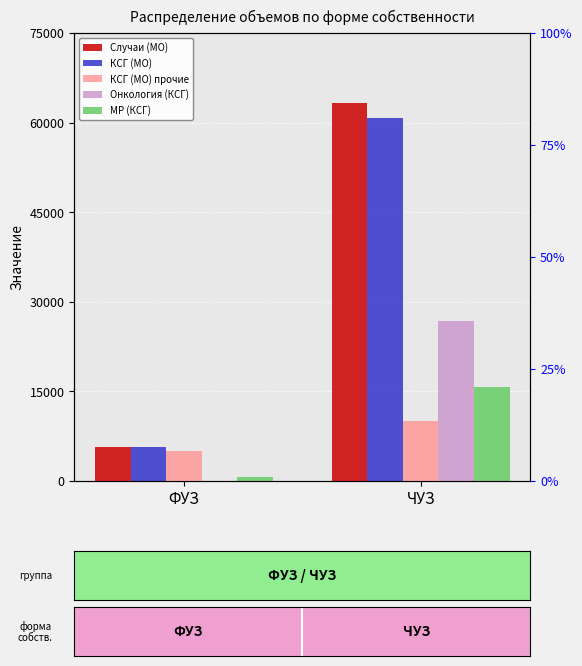

Which series has the largest total across all categories?

Случаи (МО)